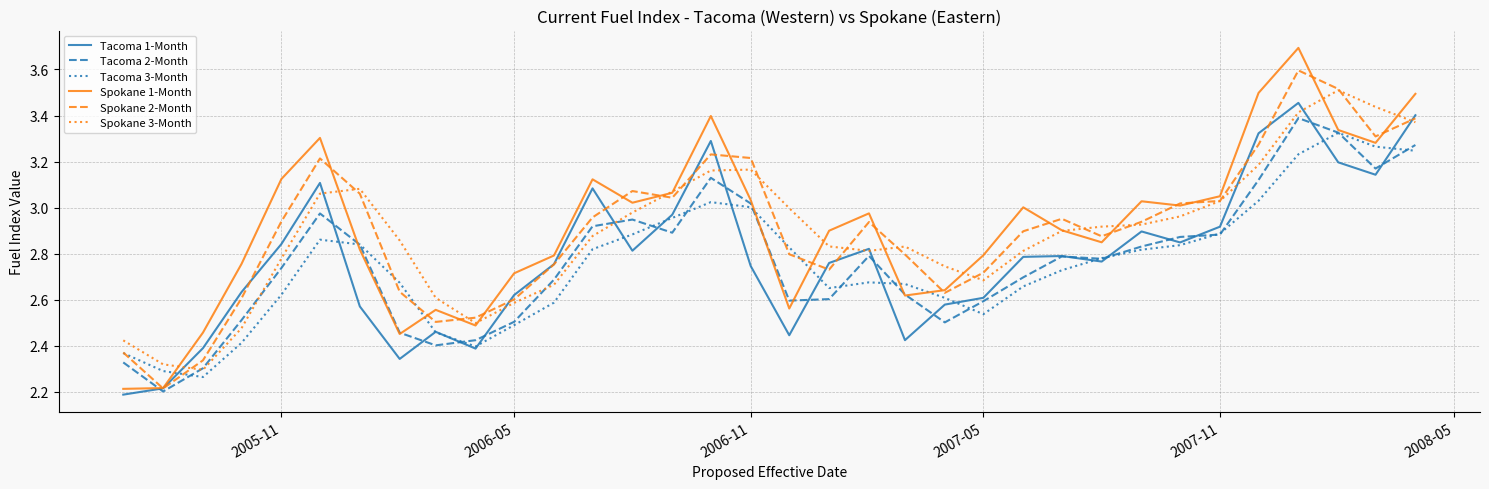

Which series has the widest spread of values?

Spokane 1-Month